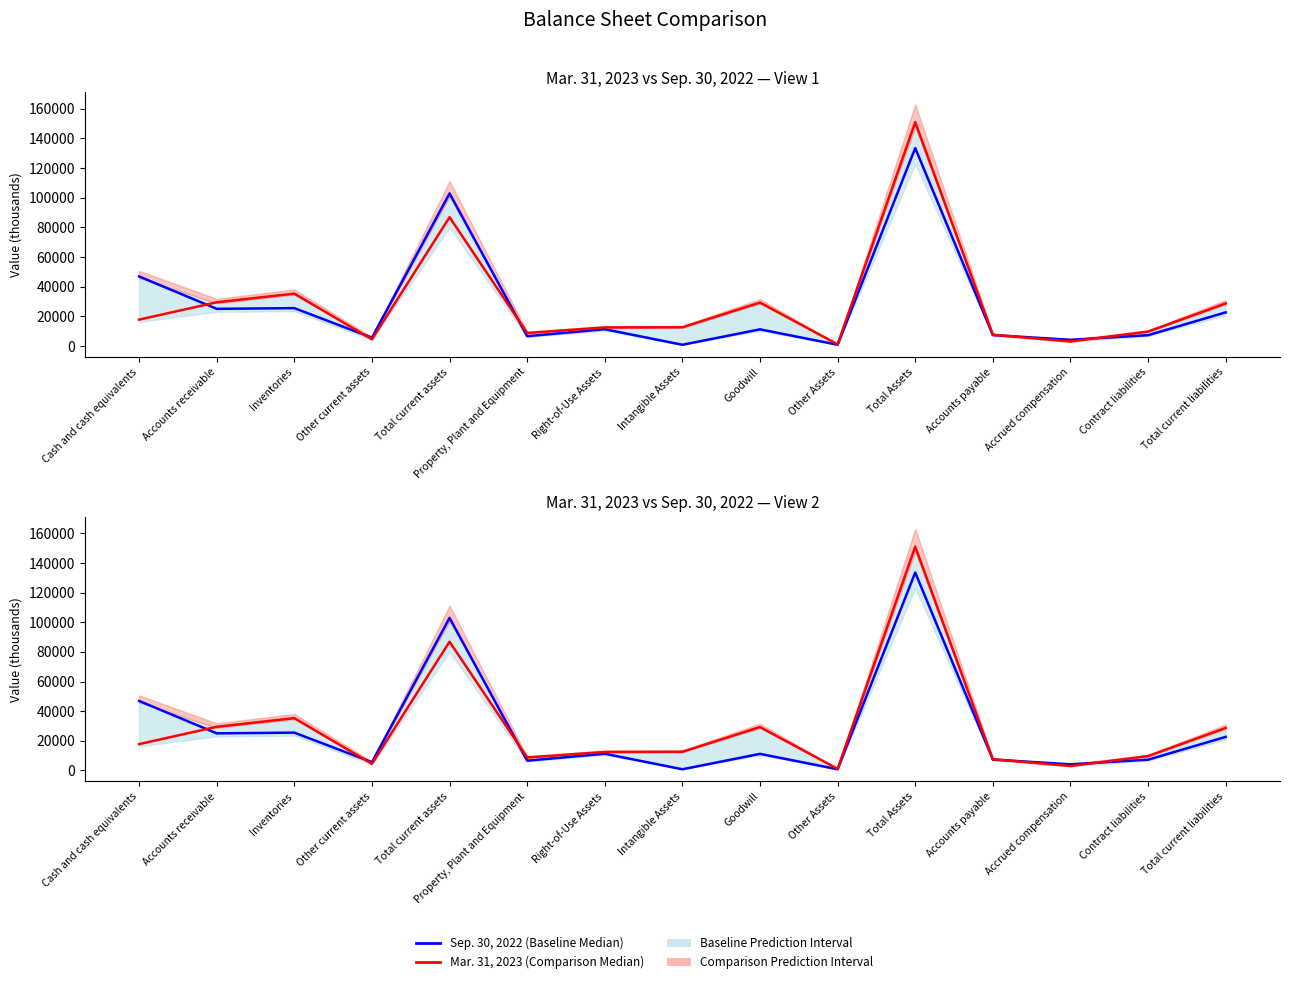

What is the difference between the maximum and minimum values in the Mar. 31, 2023 series?

149956